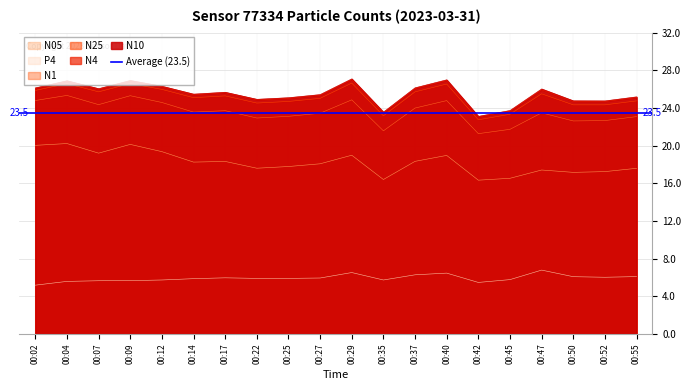

What is the lowest value of the P4 series?

5.2